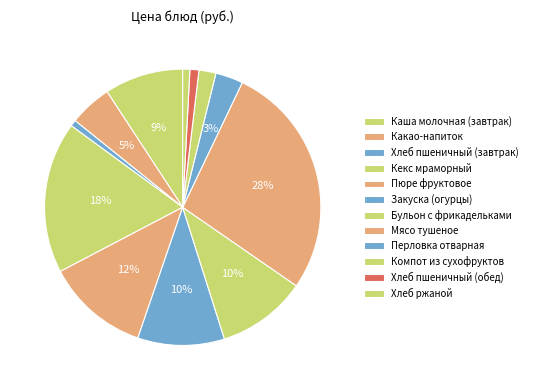

How many segments does this pie chart have?

12